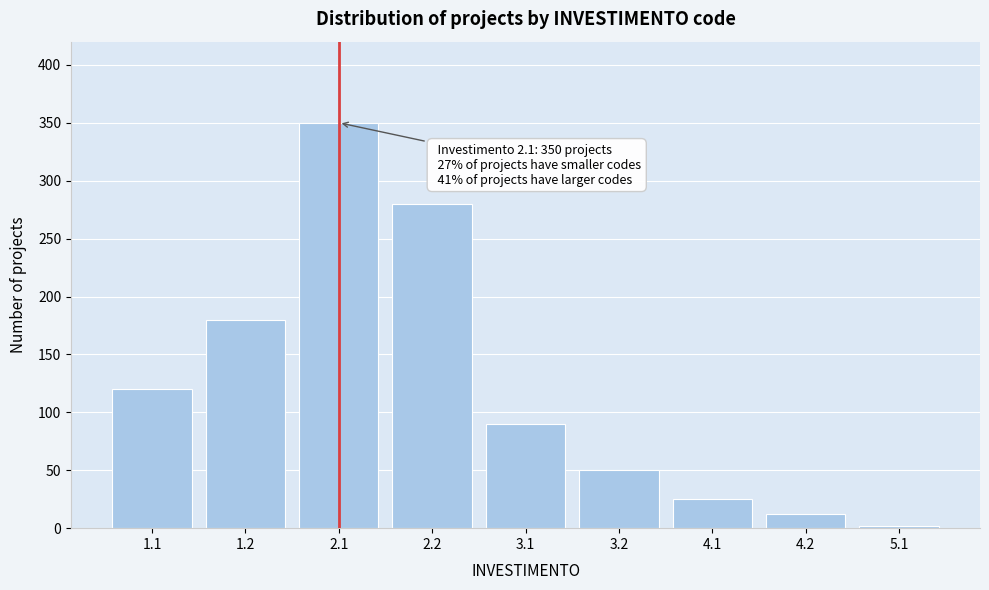

Reading left to right, list all the values displayed in this chart.

120	180	350	280	90	50	25	12	2